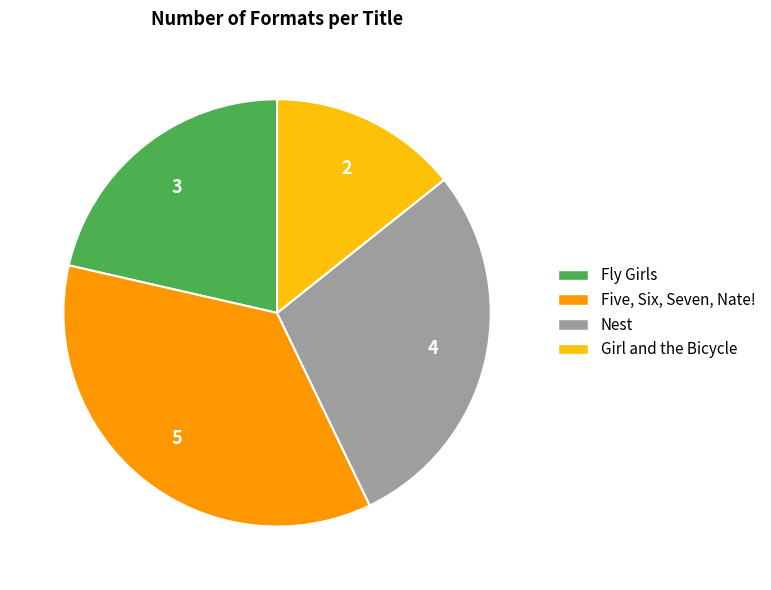

Approximately how many times larger is the value at Girl and the Bicycle compared to Nest?

0.5